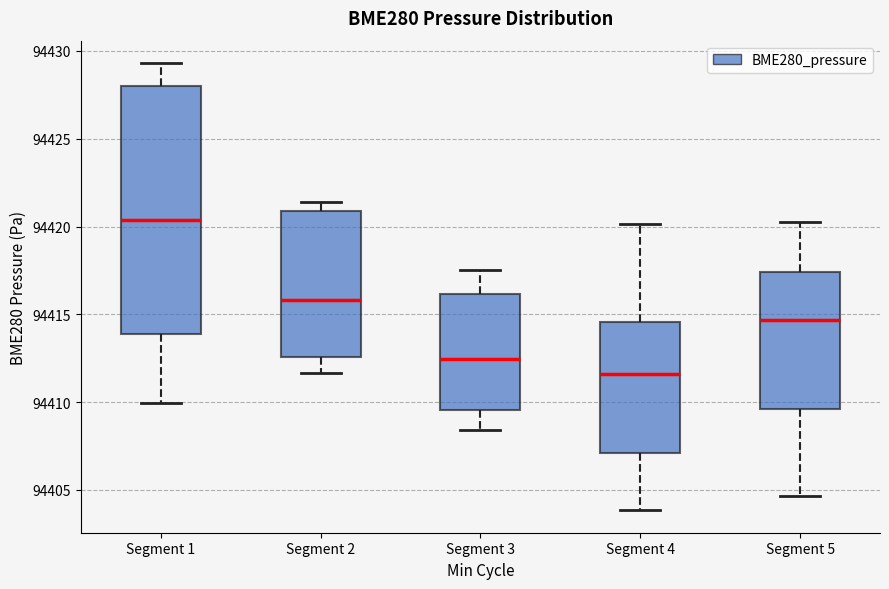

Which box is the tallest, from its lower edge to its upper edge?

Segment 1